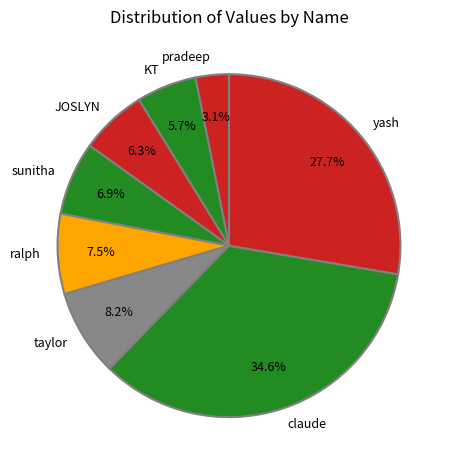

How many segments does this pie chart have?

8